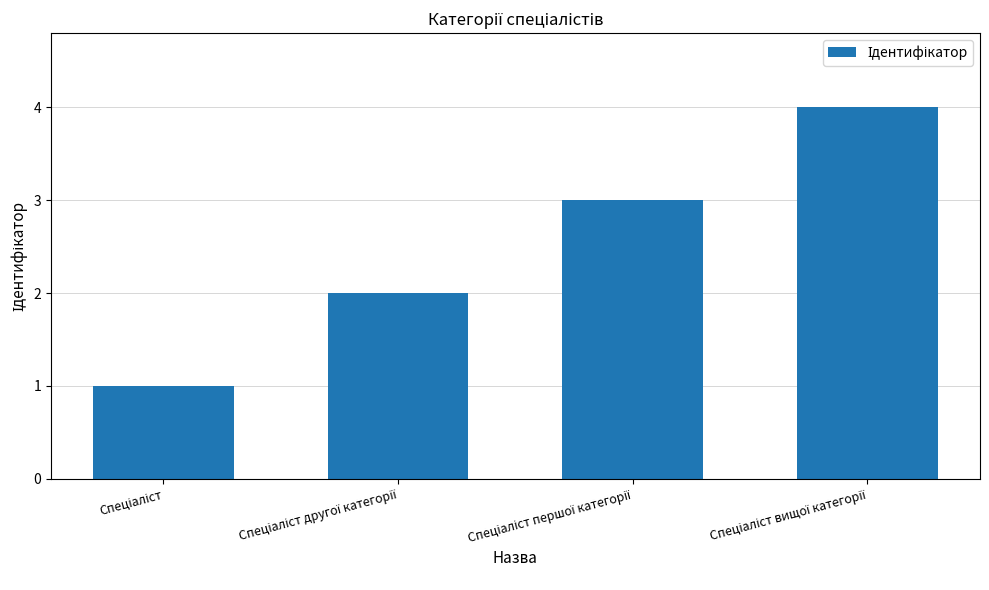

What is the difference between the maximum and minimum values?

3